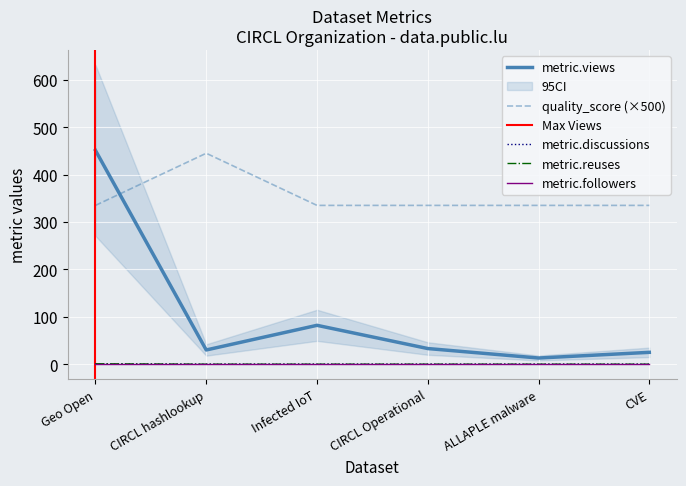

True or false: quality_score and metric.reuses intersect in this chart.

False